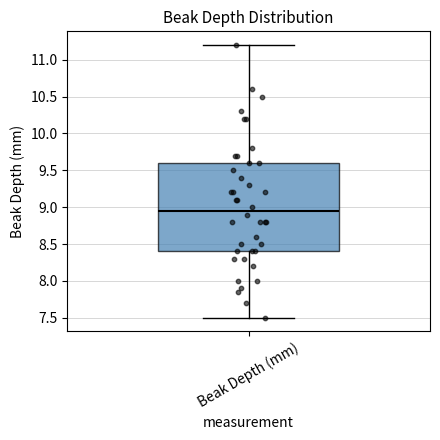

Read this box plot against the y-axis: the position of the median line, the range covered by the box, and the ends of both whiskers. The values are not printed on the chart, so give them approximately, as read against the axis.

median 8.95, box 8.40 to 9.60, whiskers 7.50 to 11.20